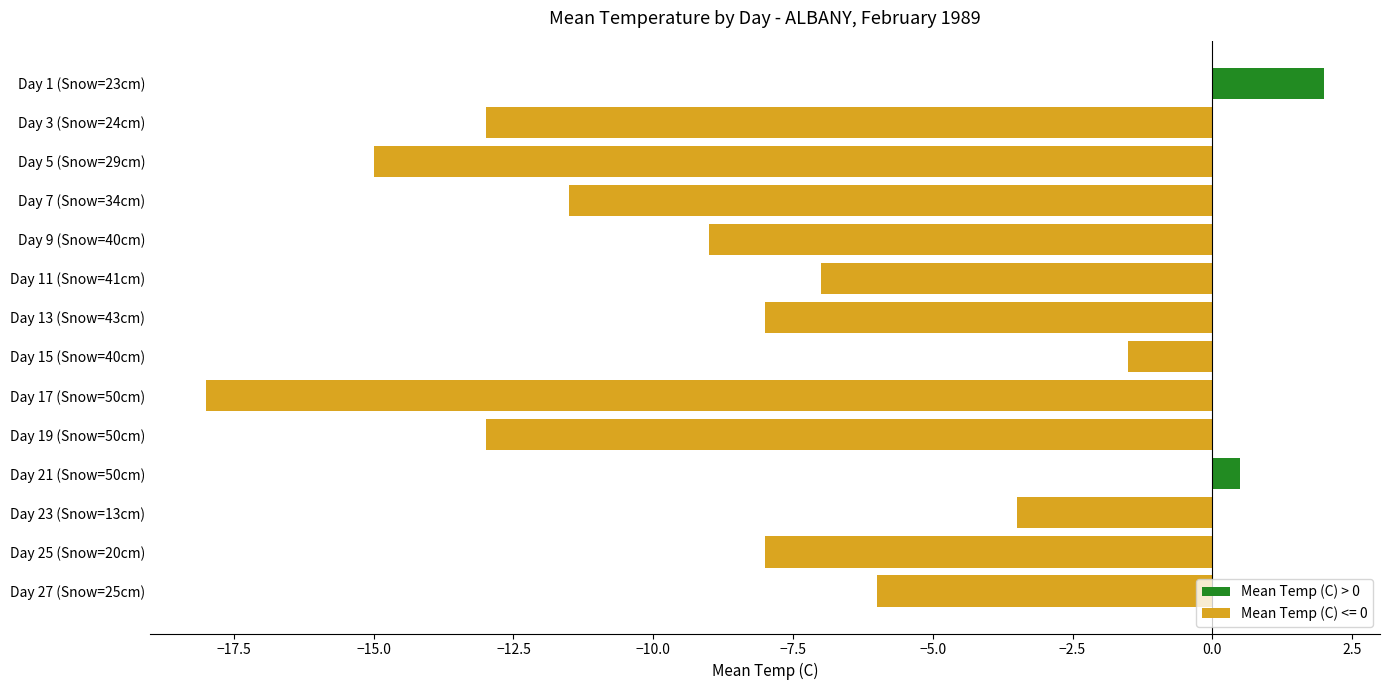

What value does the data have at Day 5 (Snow=29cm)?

-15.0